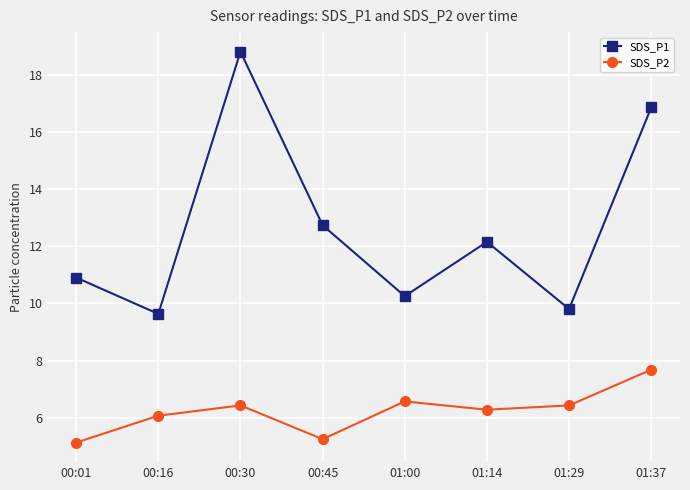

Does the chart display data point markers on the line(s)?

Yes